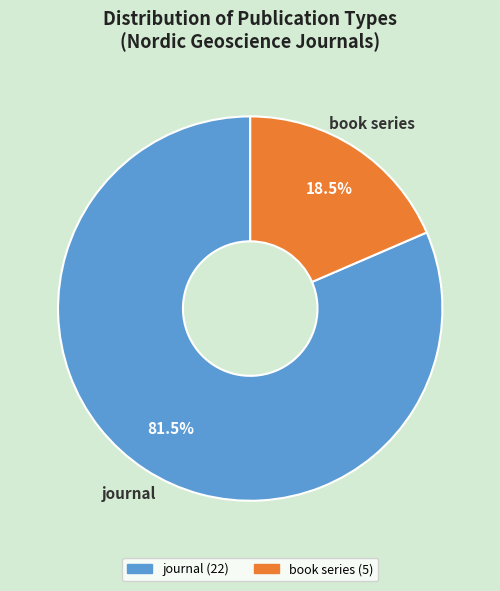

Does any single category account for the majority?

Yes